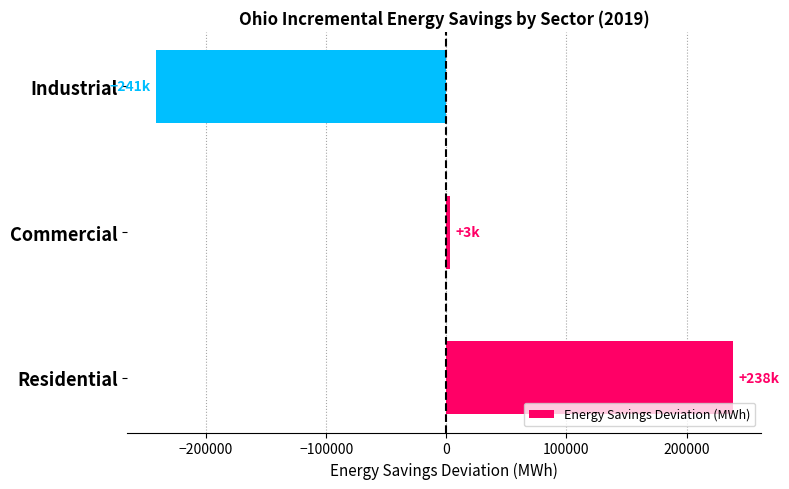

At which category does the chart reach its peak across all series?

Residential